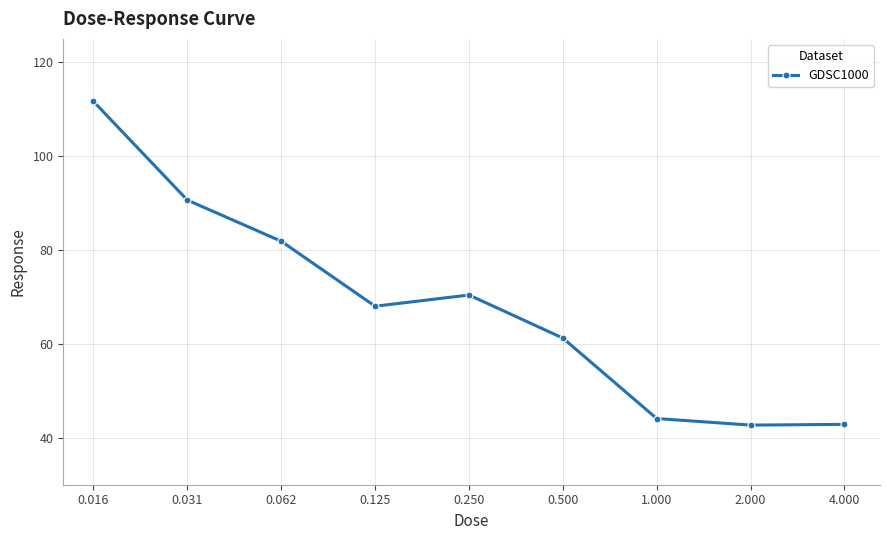

How many series are shown in this chart?

1